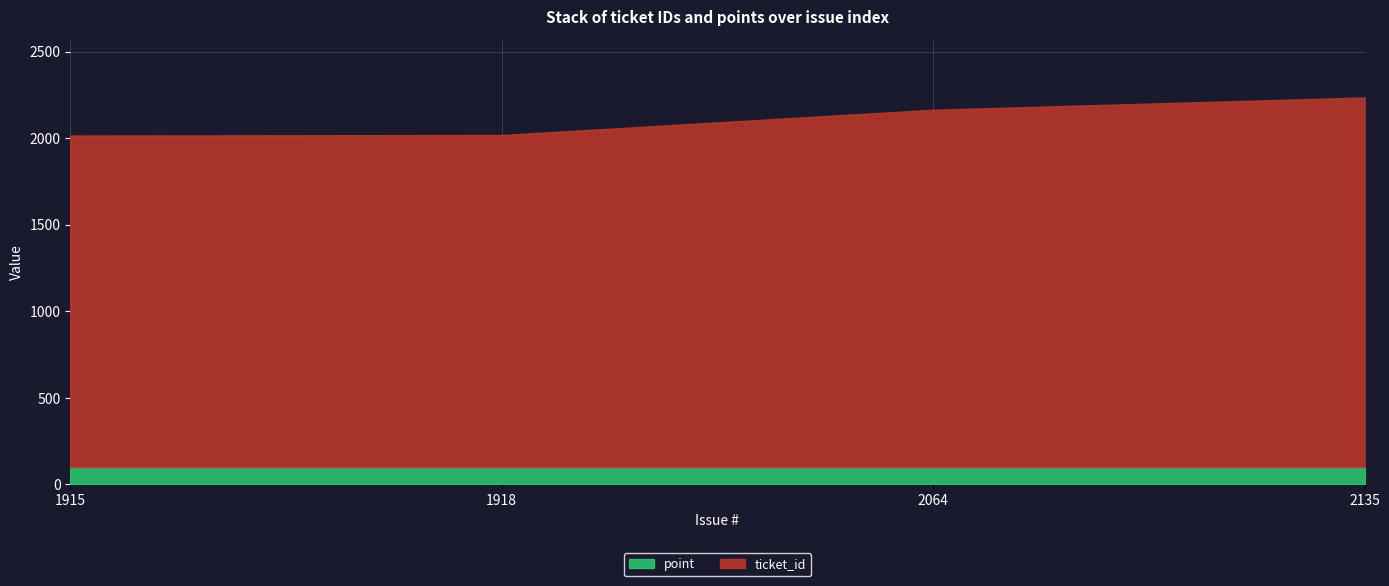

How many distinct data groups are displayed?

2